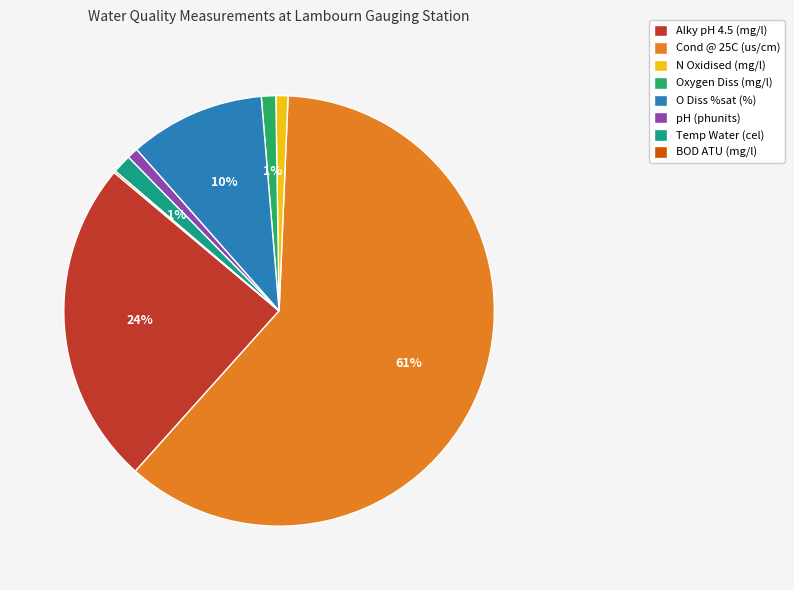

Which has a higher value, pH (phunits) or O Diss %sat (%)?

O Diss %sat (%)